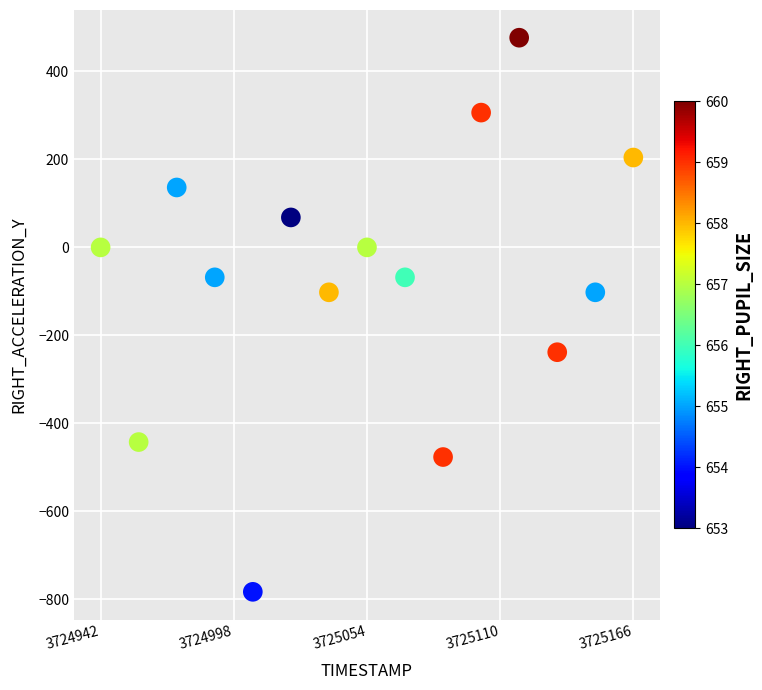

What is the range of Y values (max minus min)?

1259.5